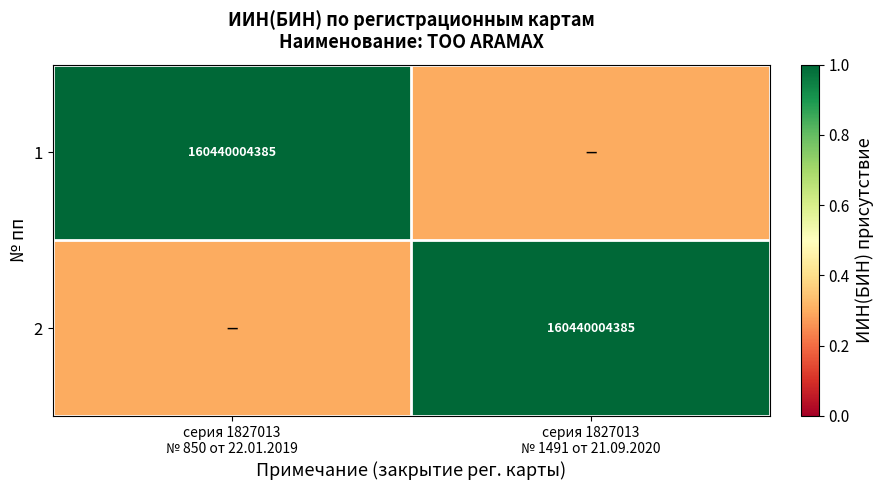

What is the spread (max minus min) of values at серия 1827013
№ 1491 от 21.09.2020?

0.7